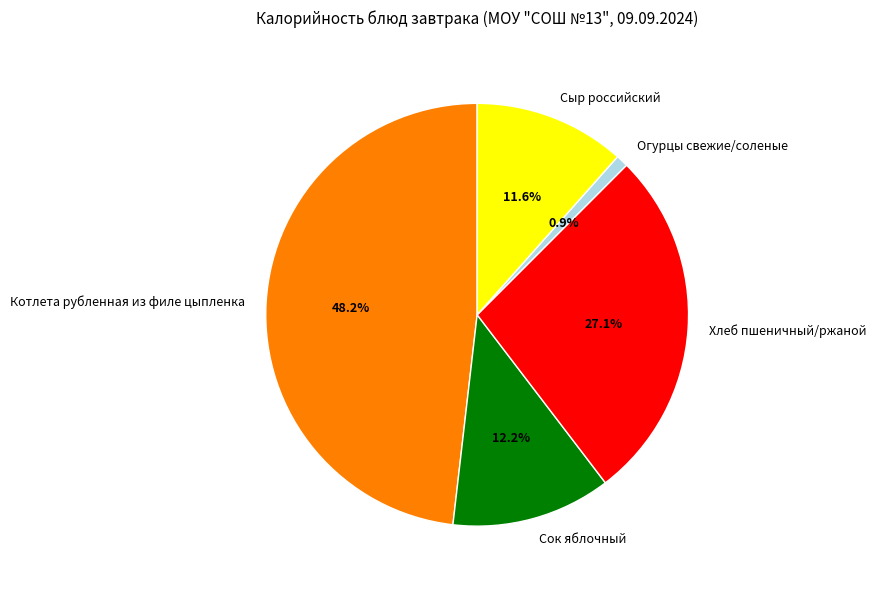

Between Сок яблочный and Хлеб пшеничный/ржаной, which is larger?

Хлеб пшеничный/ржаной